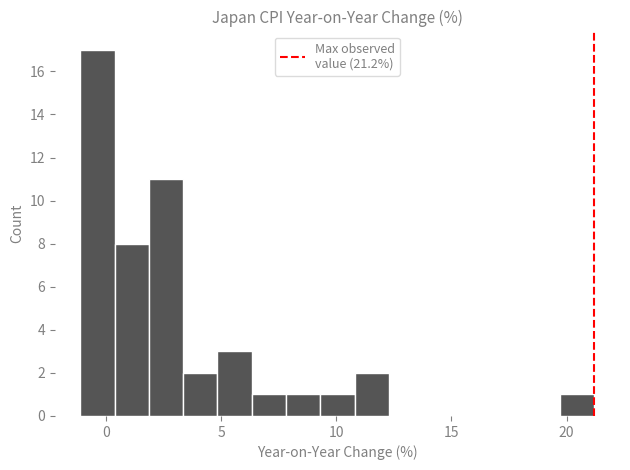

Read against the x-axis, roughly where is the centre of the tallest bar?

-0.5